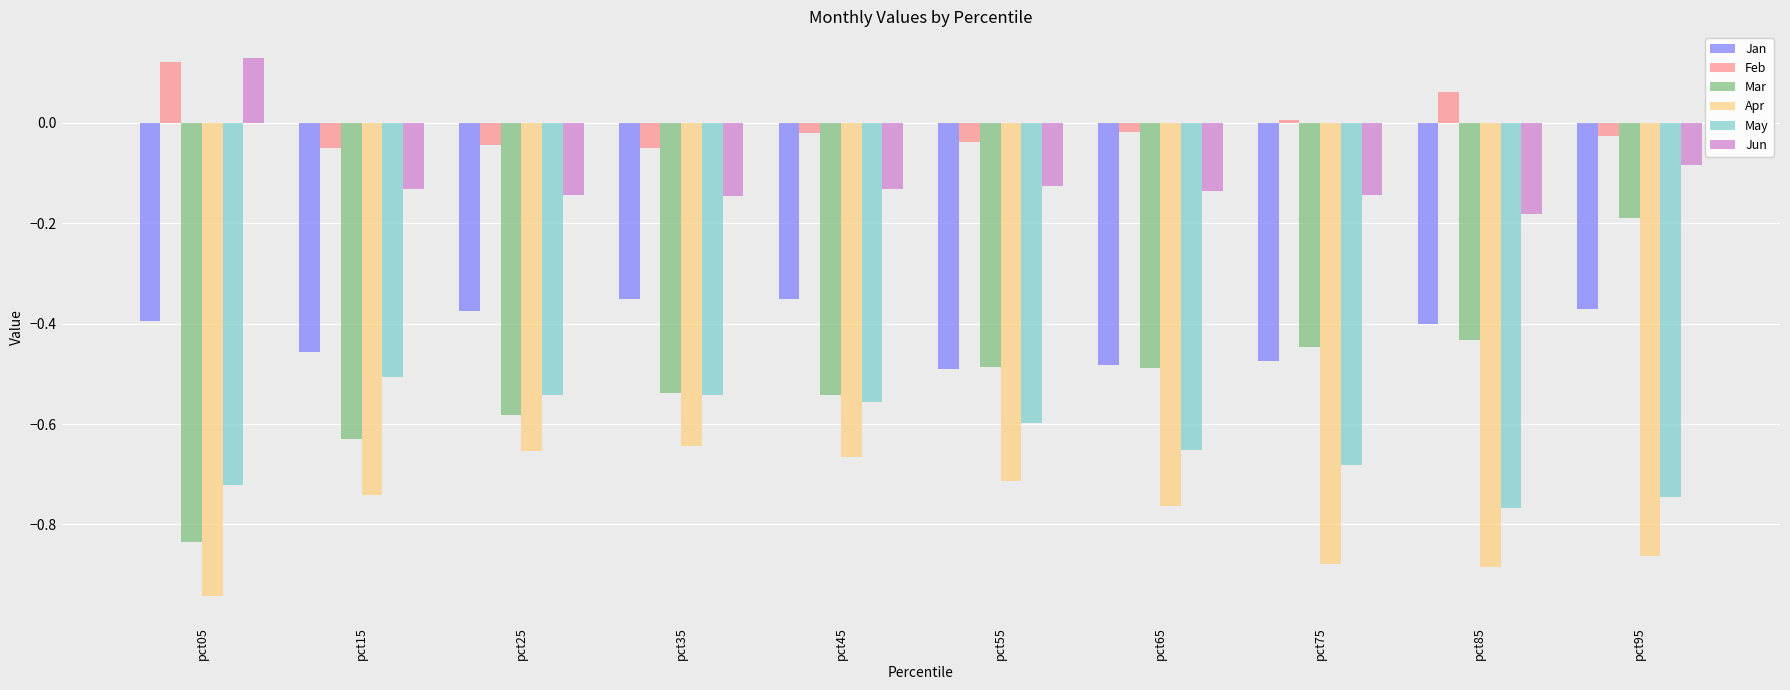

Which series has the widest spread of values?

Mar